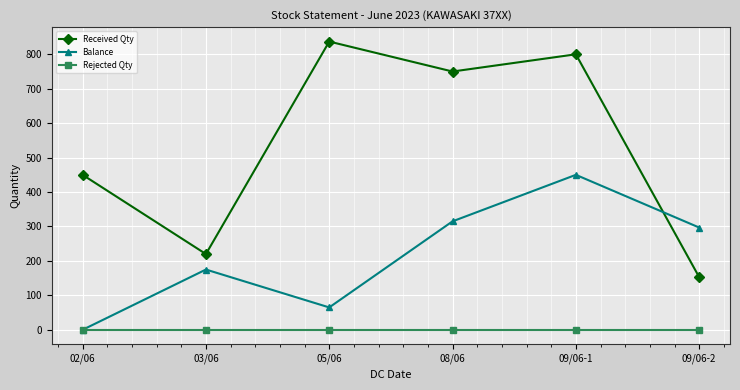

What position from the left is 03/06?

2